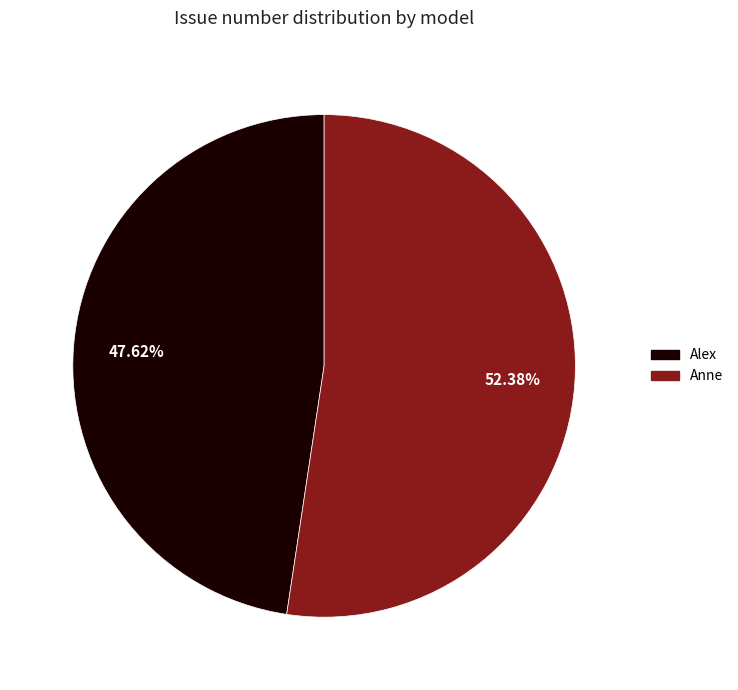

Rank the categories by value from lowest to highest.

Alex, Anne